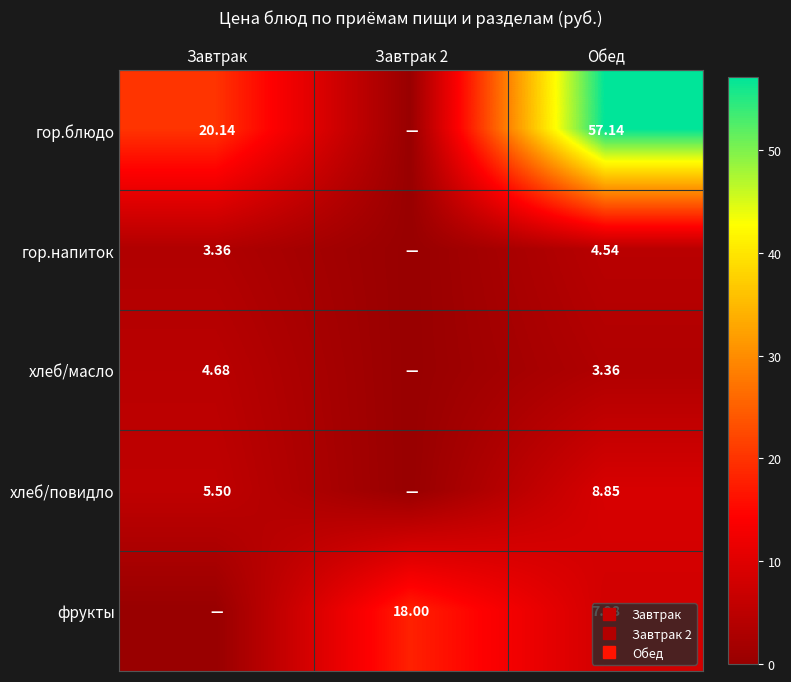

How many positive values does the гор.напиток series have?

2